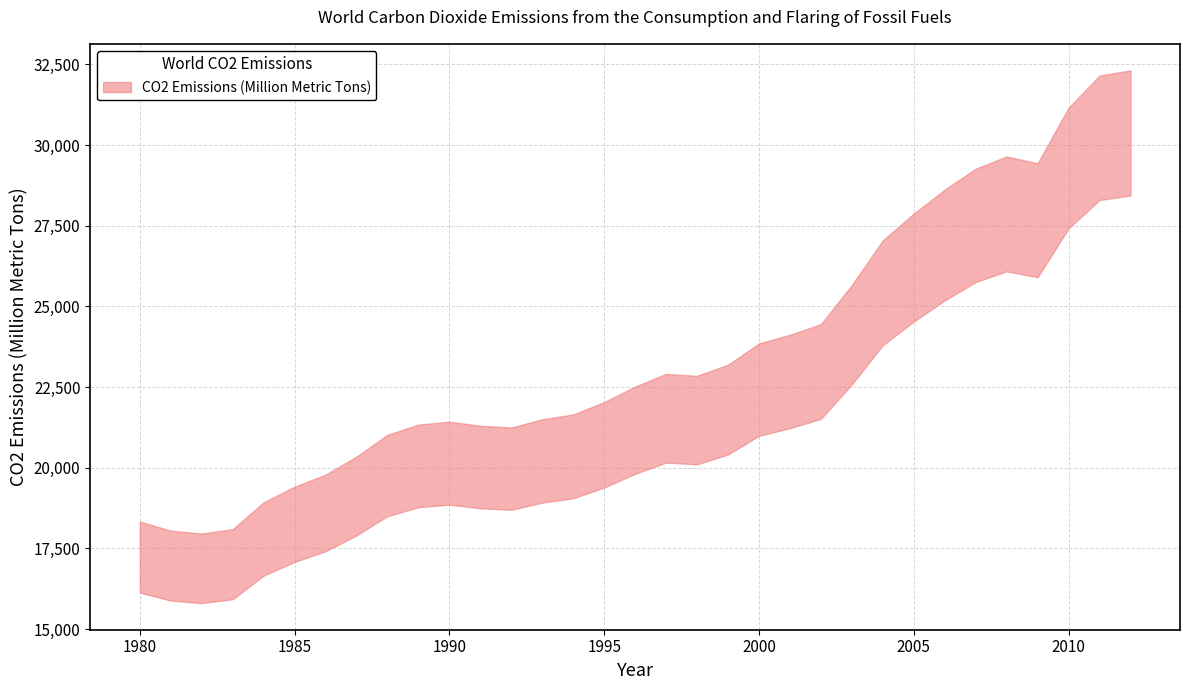

At which label does the data first exceed 22513?

1996